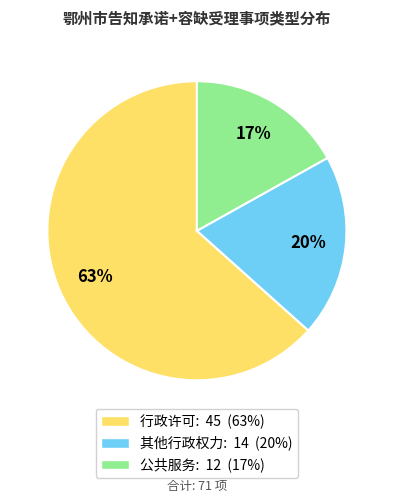

Which category has the smallest portion of the pie?

公共服务